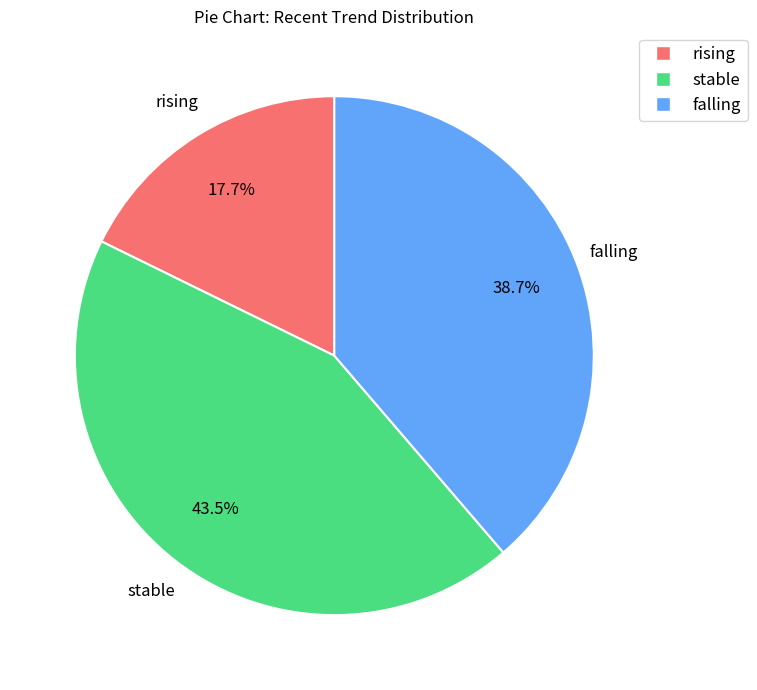

To the nearest percent, what portion does rising represent?

18%